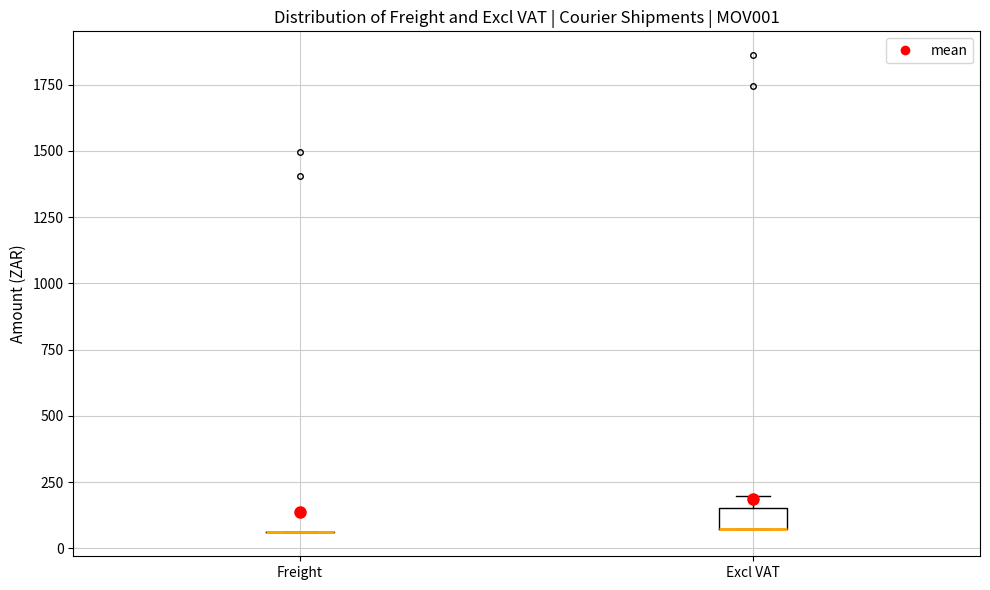

Reading left to right, transcribe this box plot: for each box, give where its median line is, the range the box spans, and where its two whiskers end, as read against the y-axis. The values are not printed on the chart, so give them approximately, as read against the axis.

Freight: box collapsed to a line at 50, whiskers 50 to 50
Excl VAT: median 100 (drawn on the box's lower edge), box 100 to 150, whiskers 100 to 200